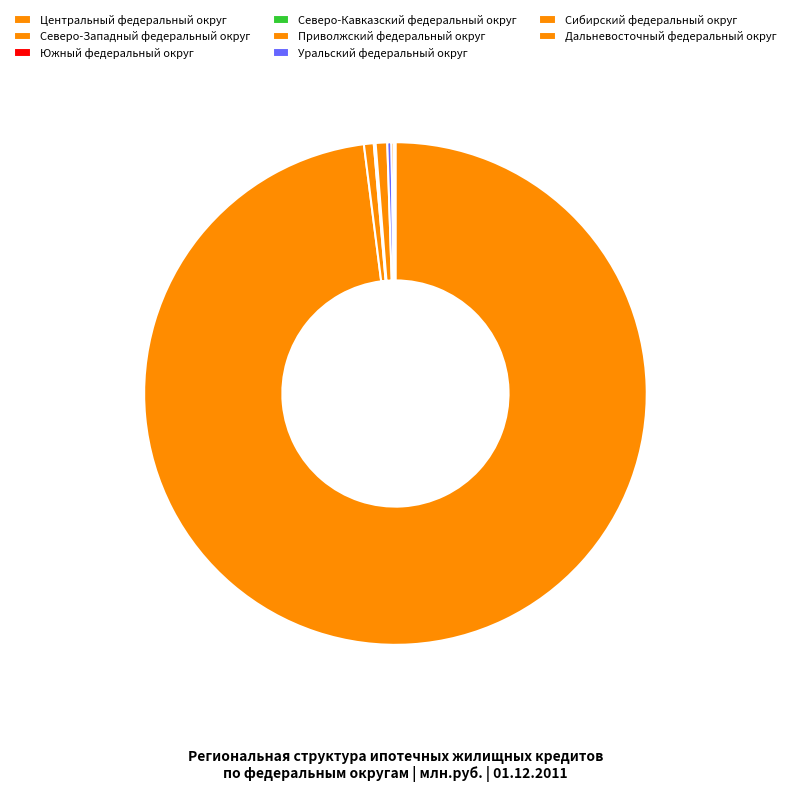

Which slice is the largest?

Центральный федеральный округ